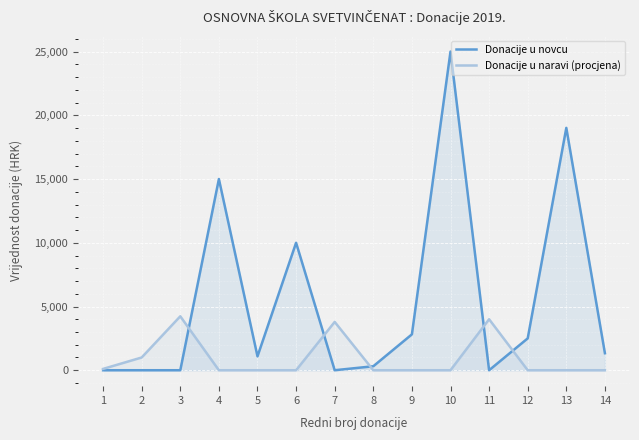

At which category is the sum across all series the highest?

10